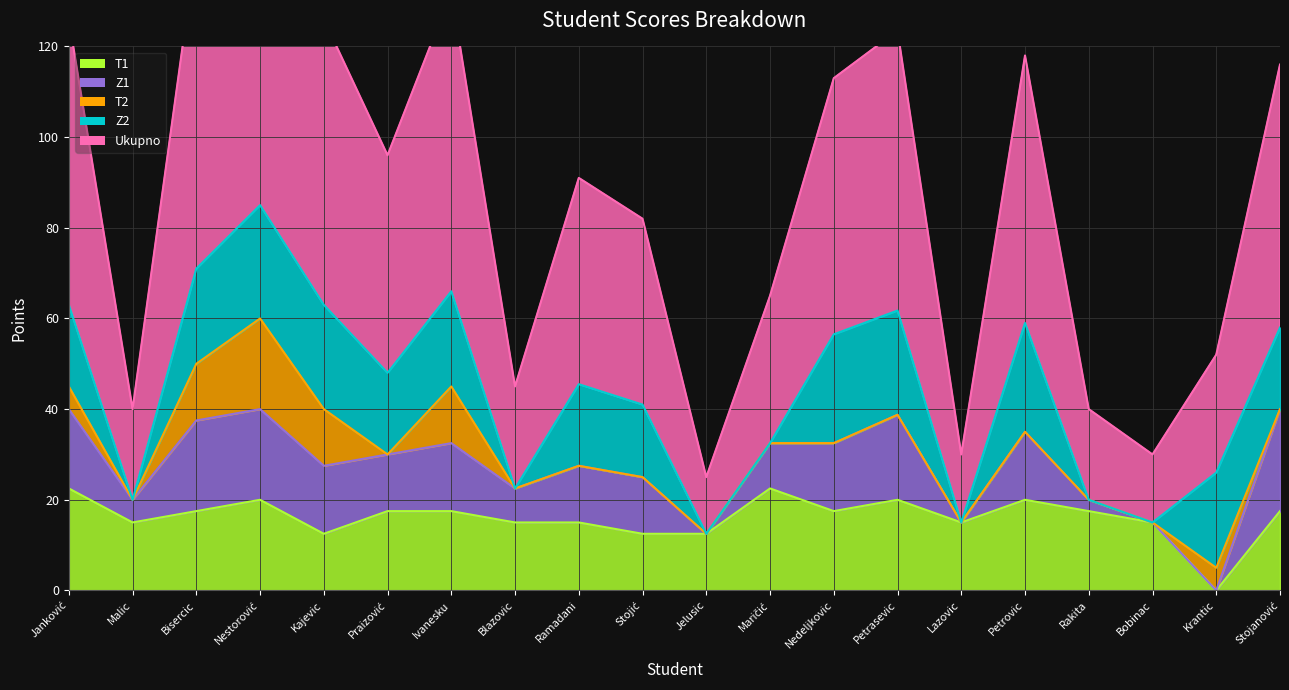

What is the difference between the maximum and minimum values in the Ukupno series?

72.5